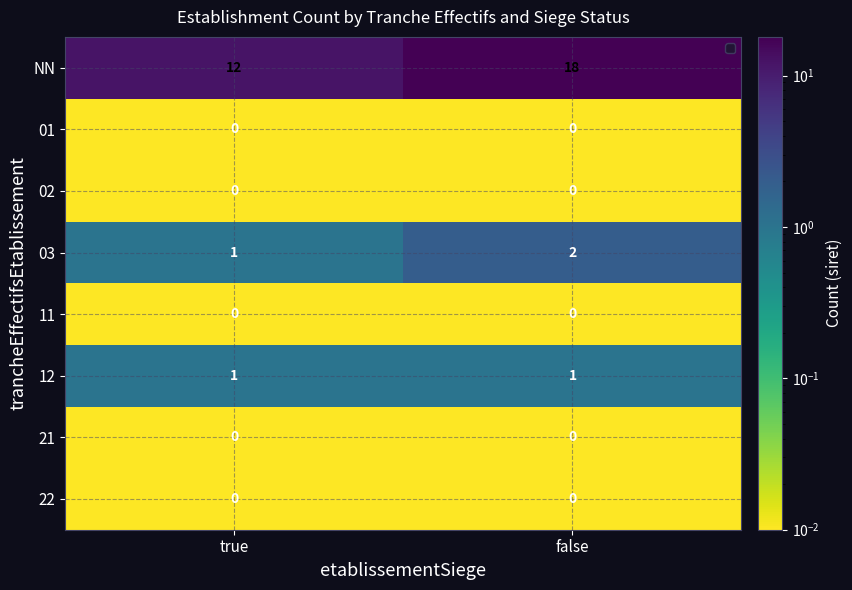

Which label corresponds to the largest value in the chart?

false